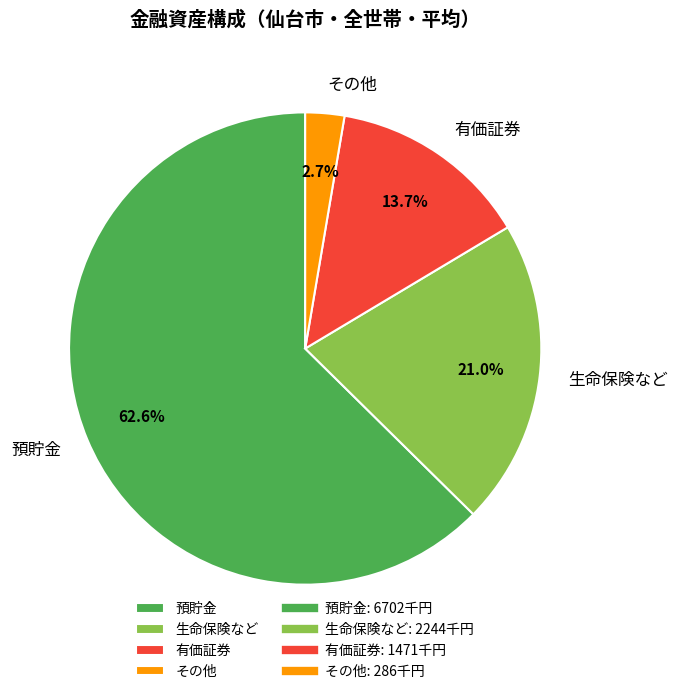

Rank the categories by value from lowest to highest.

その他, 有価証券, 生命保険など, 預貯金